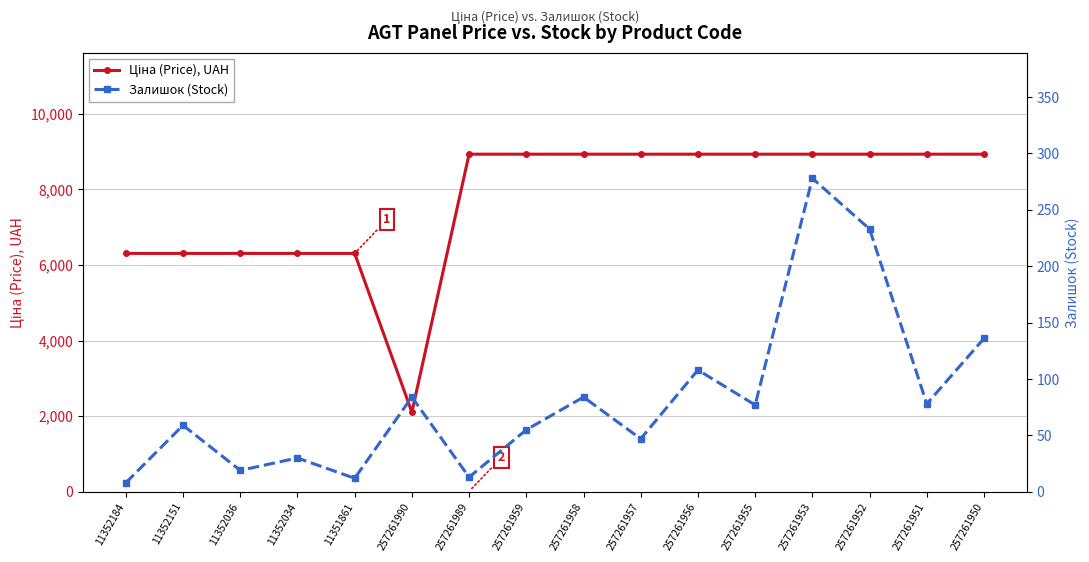

What are all the series names shown in the legend?

Ціна (Price), UAH, Залишок (Stock)